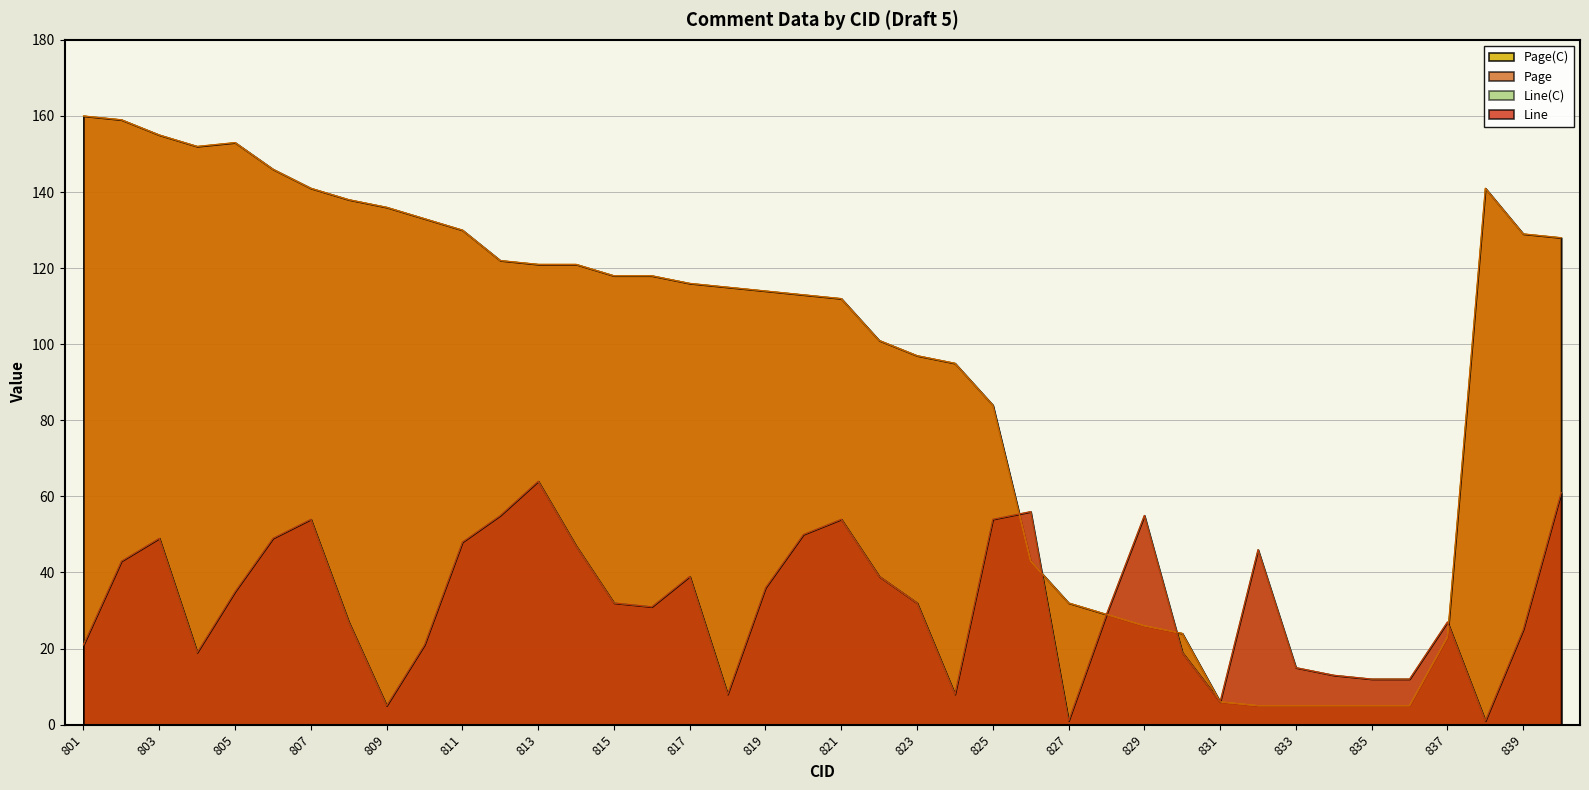

Does the chart display data point markers on the line(s)?

No